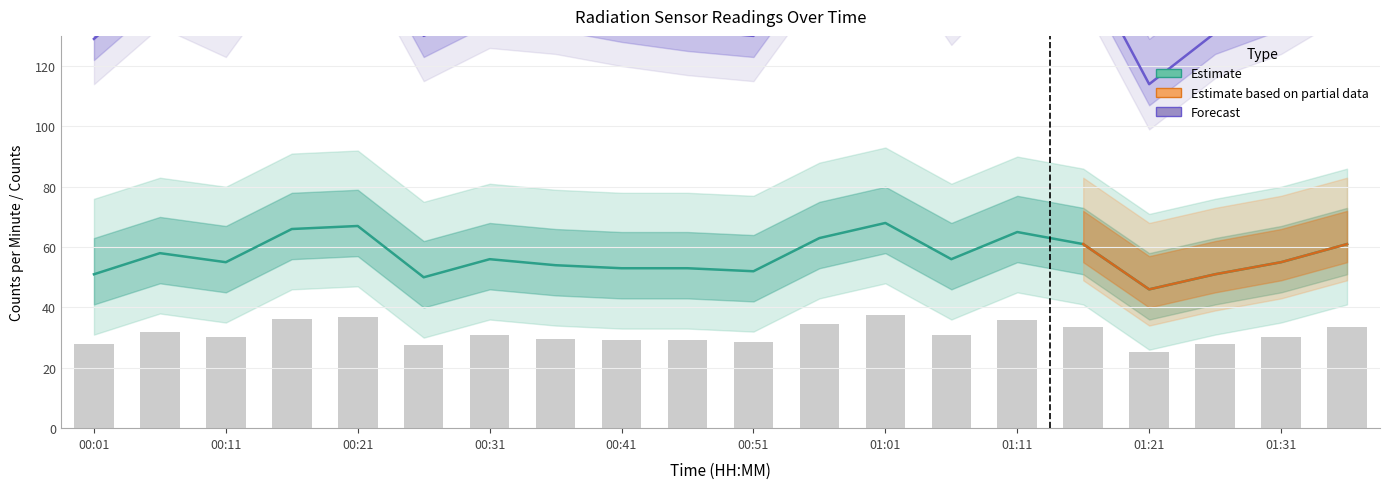

Does the chart contain stacked bars?

No